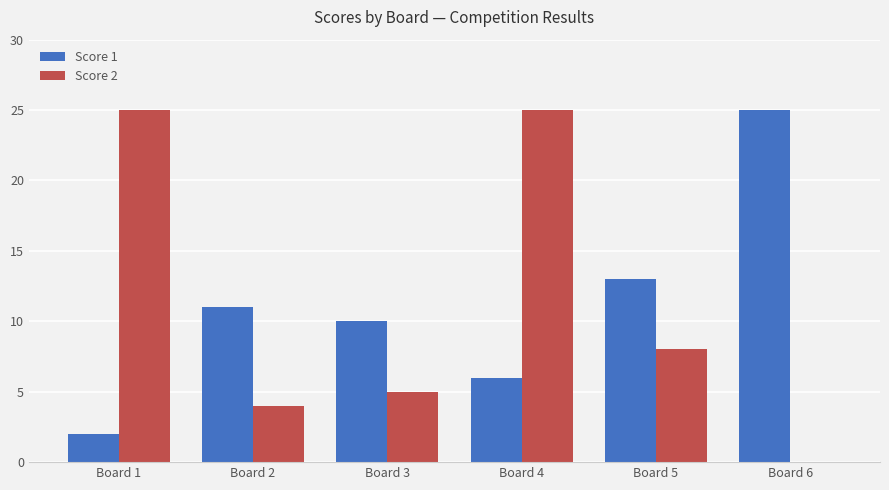

Reading left to right, extract all data points from this chart.

Score 1: Board 1=2	Board 2=11	Board 3=10	Board 4=6	Board 5=13	Board 6=25
Score 2: Board 1=25	Board 2=4	Board 3=5	Board 4=25	Board 5=8	Board 6=0